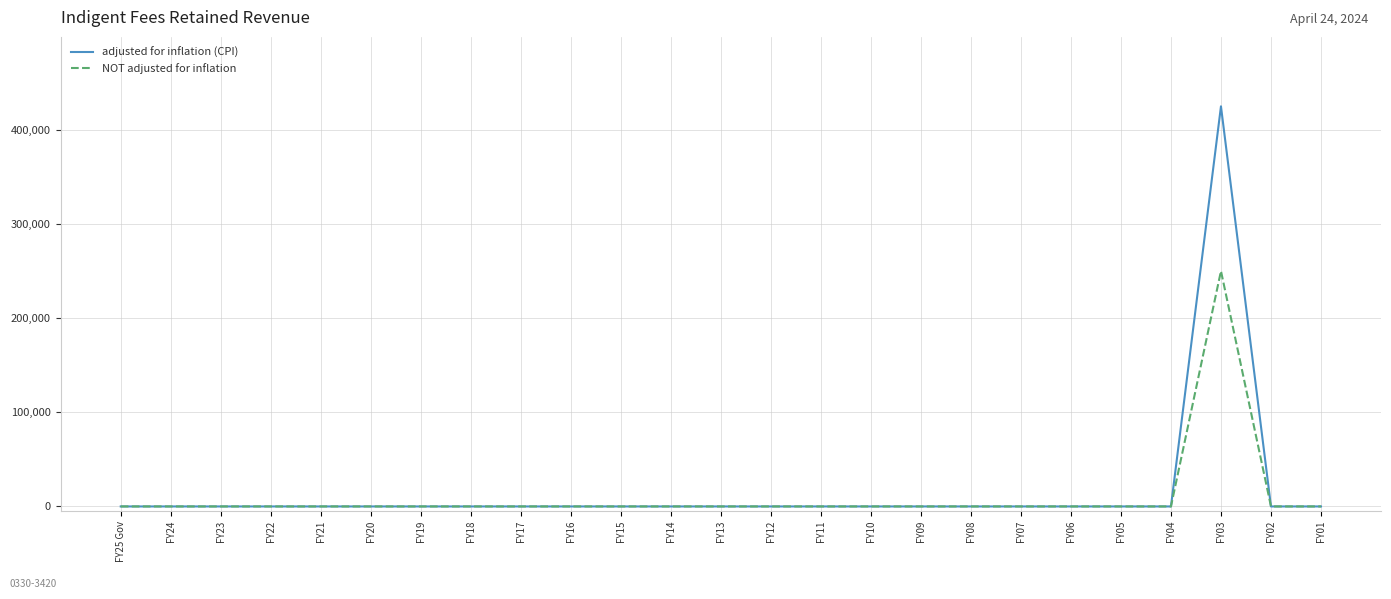

Which series has the largest total across all categories?

adjusted for inflation (CPI)